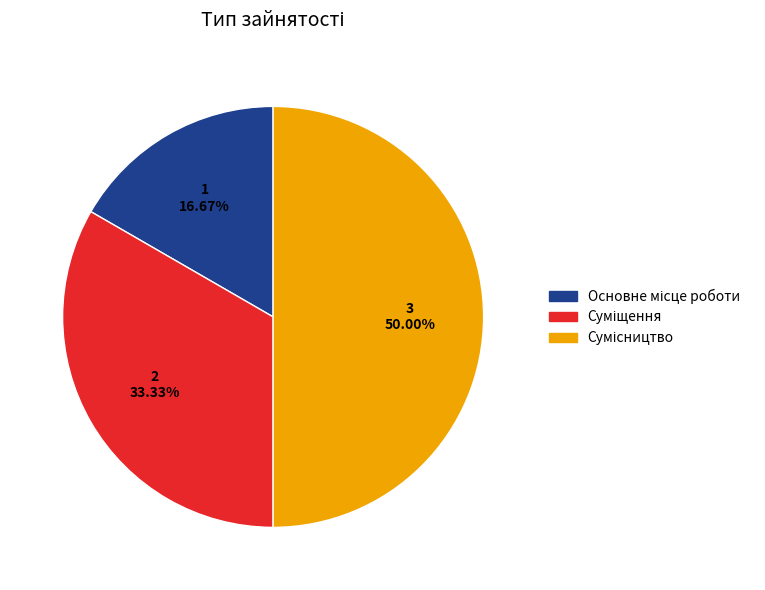

Does Сумісництво represent more than half of the total?

No